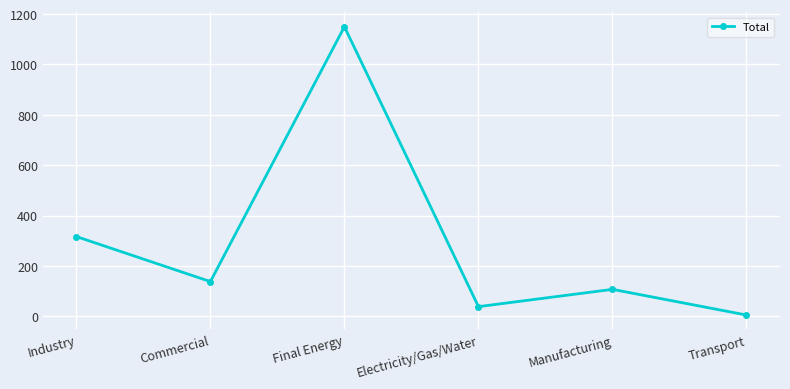

At which category does the data reach its first local peak?

Final Energy